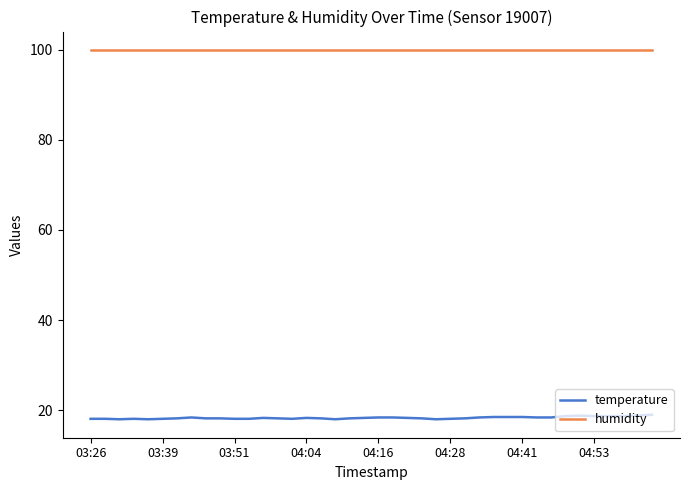

What is the lowest value of the humidity series?

99.9